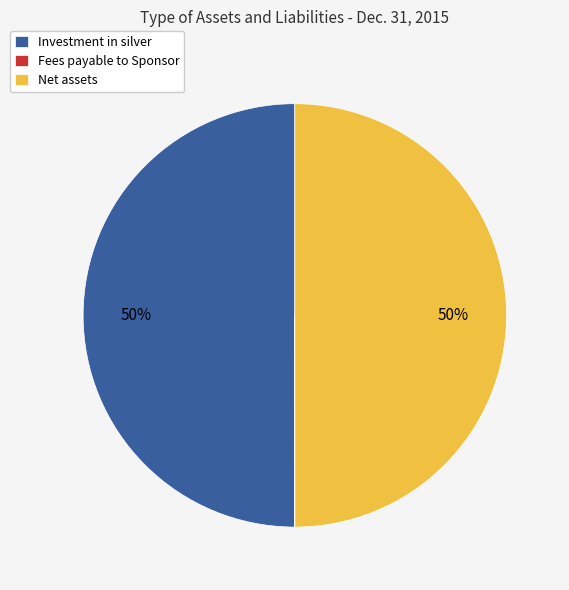

What percentage is the Investment in silver slice, to the nearest percent?

50%